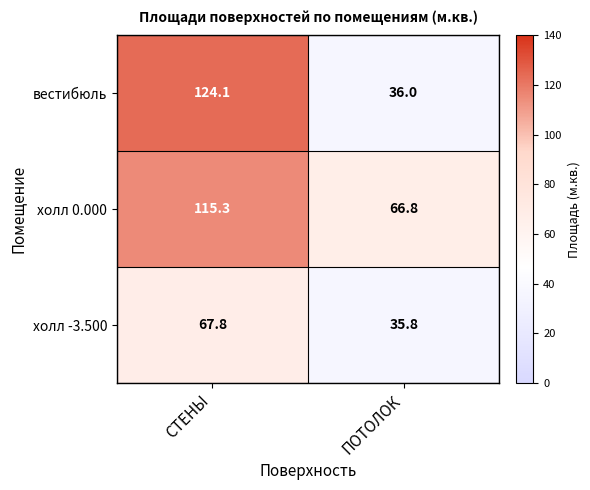

What is the spread (max minus min) of values at СТЕНЫ?

56.3